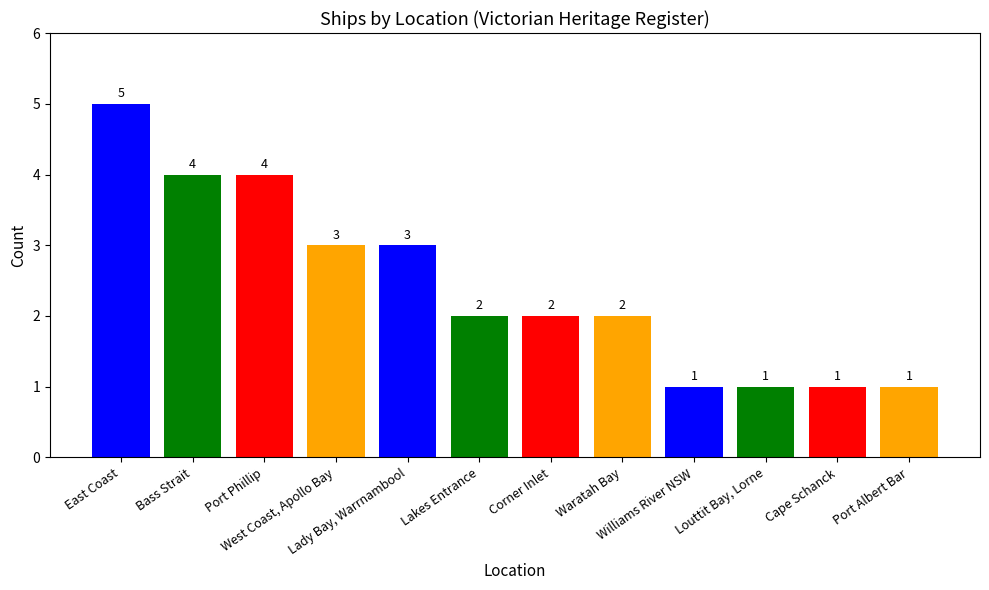

What is the value of the 4th bar from the left?

3